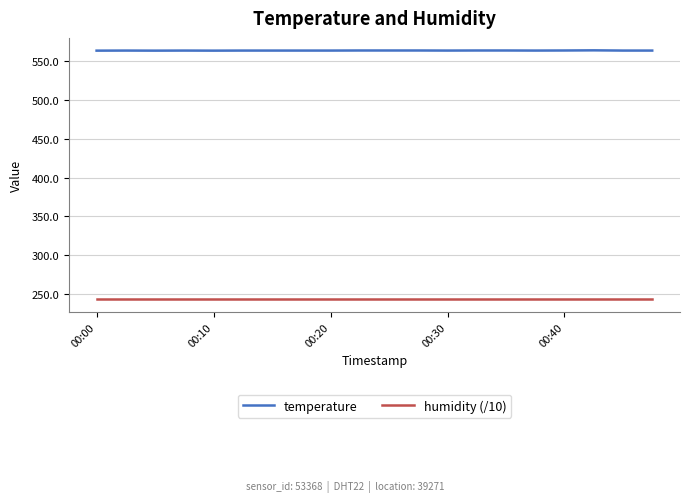

List the series in order of their peak value, highest first.

temperature, humidity (/10)